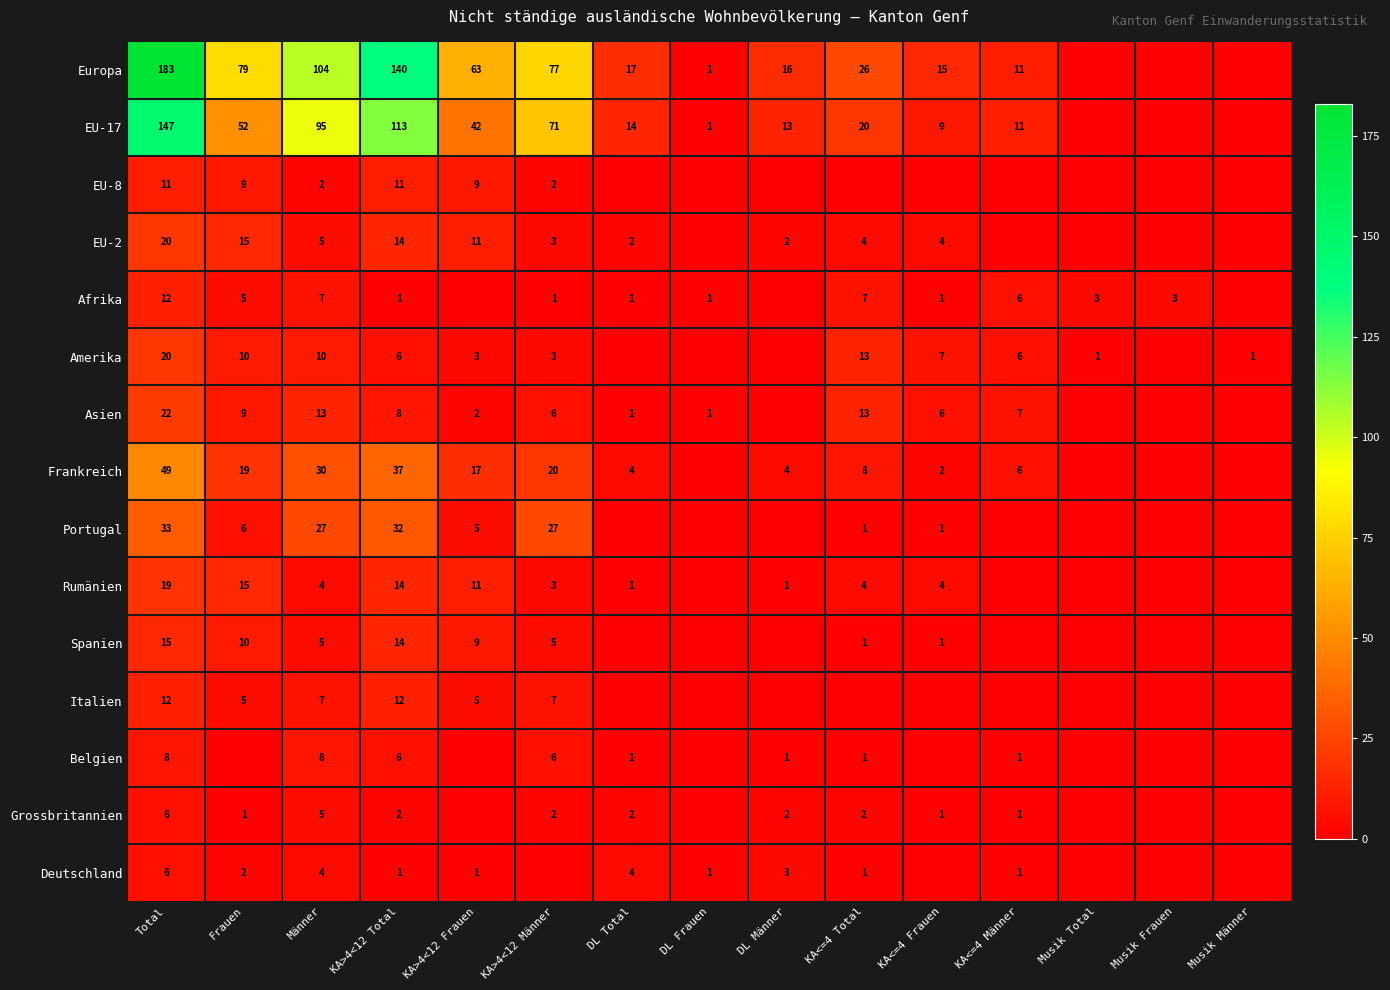

At which category is the sum across all series the highest?

Total